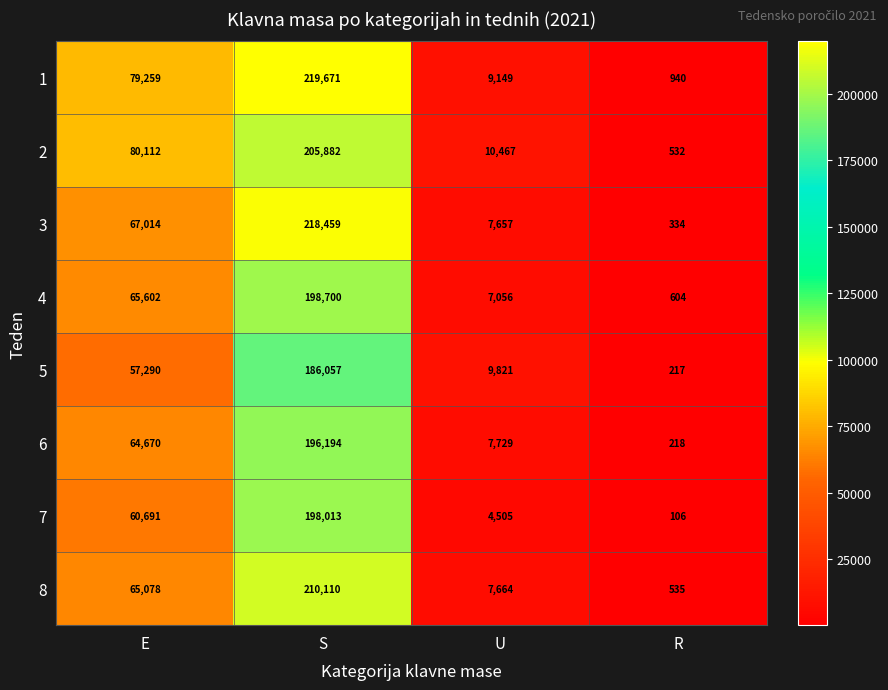

How many data points does each series have?

4